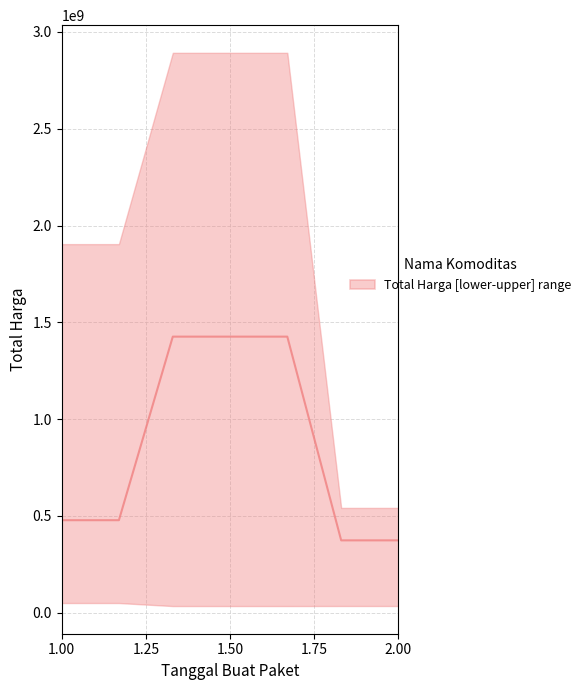

Which category has the highest value across all series?

1.50